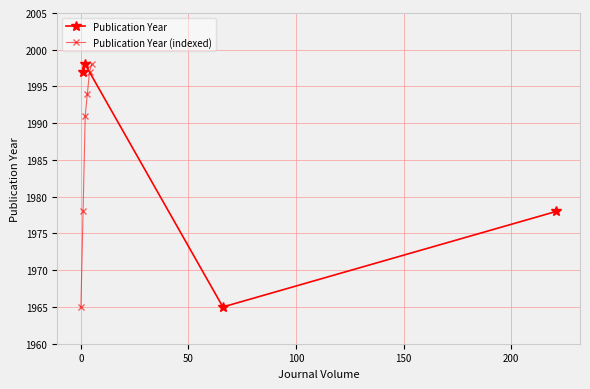

What is the average value?

1987